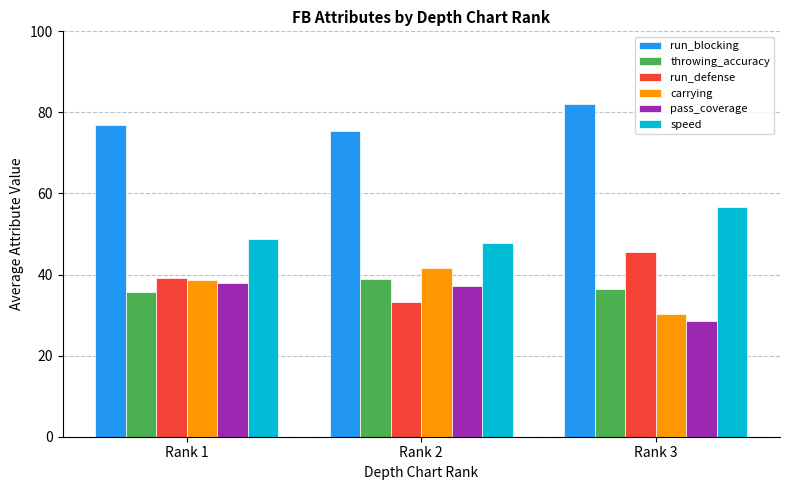

How many categories are shown in the chart?

3